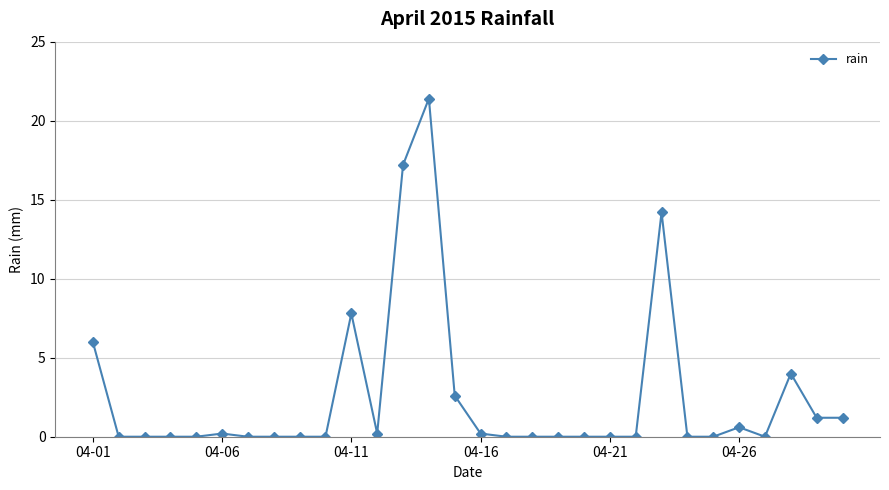

What is the greatest value displayed?

21.4